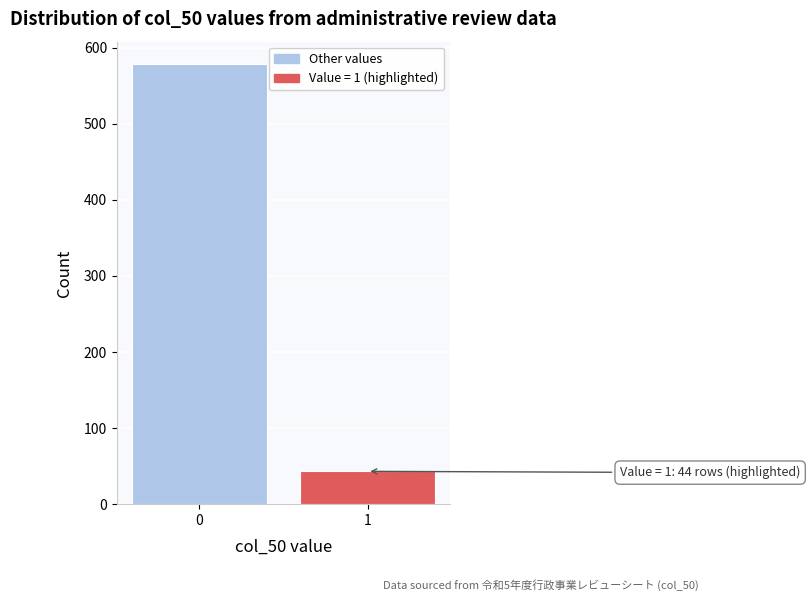

Reading left to right, transcribe all the data shown in this chart.

579	43